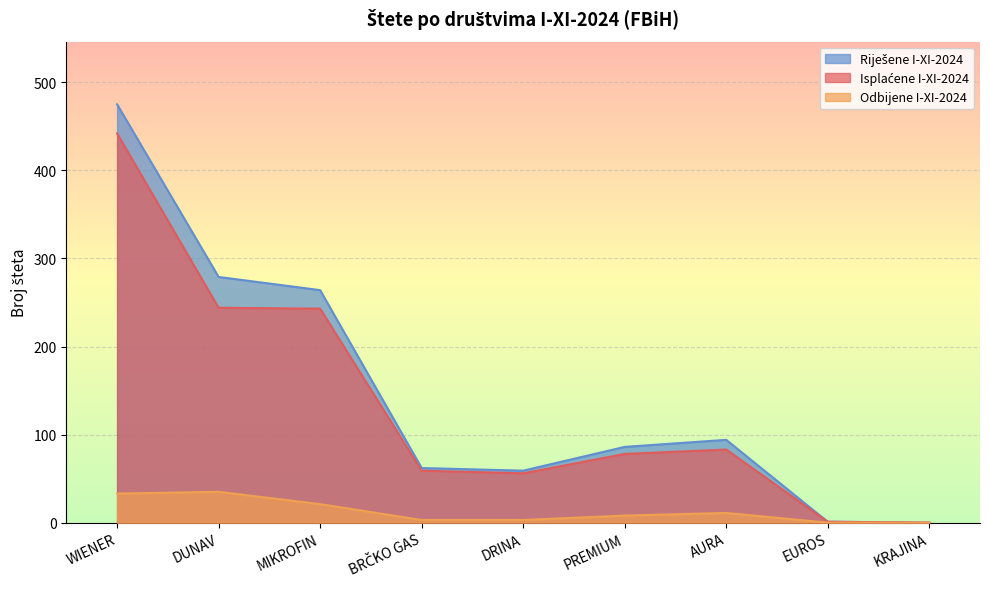

How many categories are shown in the chart?

9